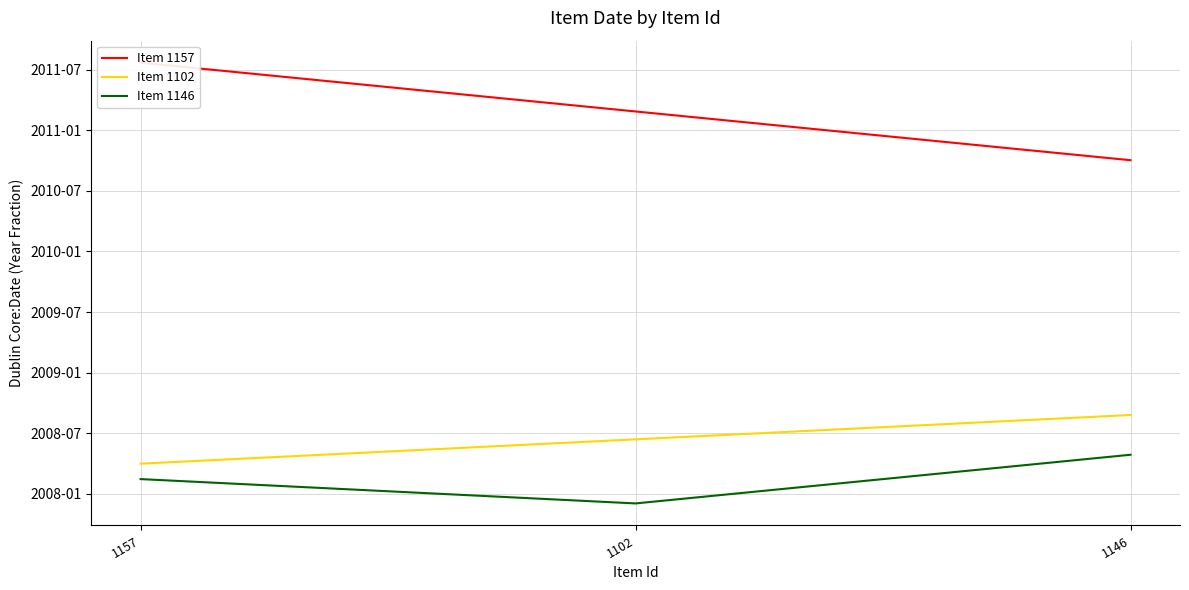

Reading right to left, list all the values displayed in this chart.

Item 1157: 1146=2010.8	1102=2011.2	1157=2011.6
Item 1102: 1146=2008.7	1102=2008.4	1157=2008.2
Item 1146: 1146=2008.3	1102=2007.9	1157=2008.1